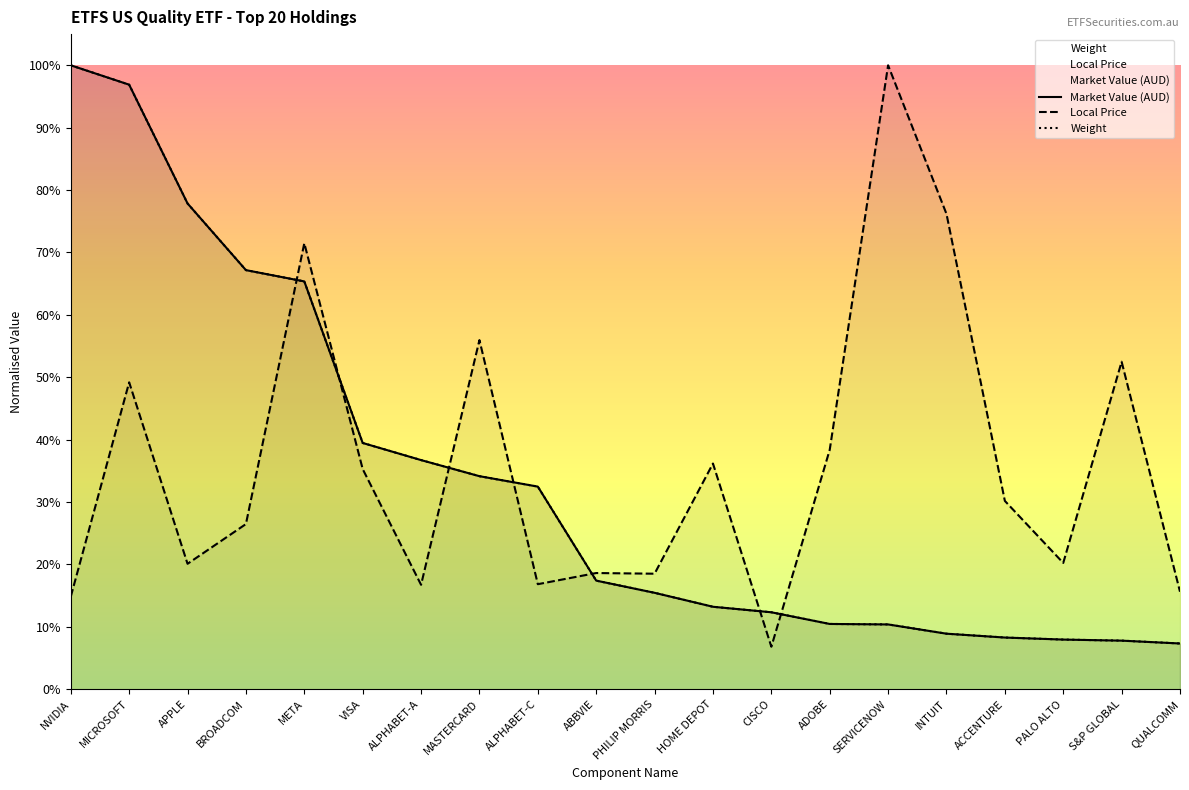

At how many categories does at least one series exceed 0?

20